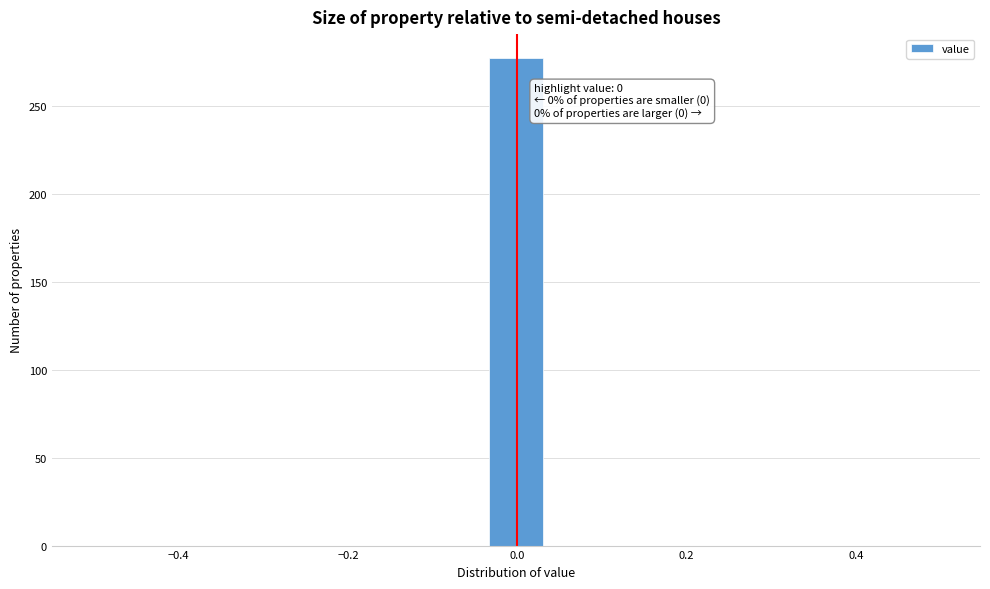

Around what value on the x-axis is the tallest bar? Give the approximate position of its centre, as read against the axis.

0.00